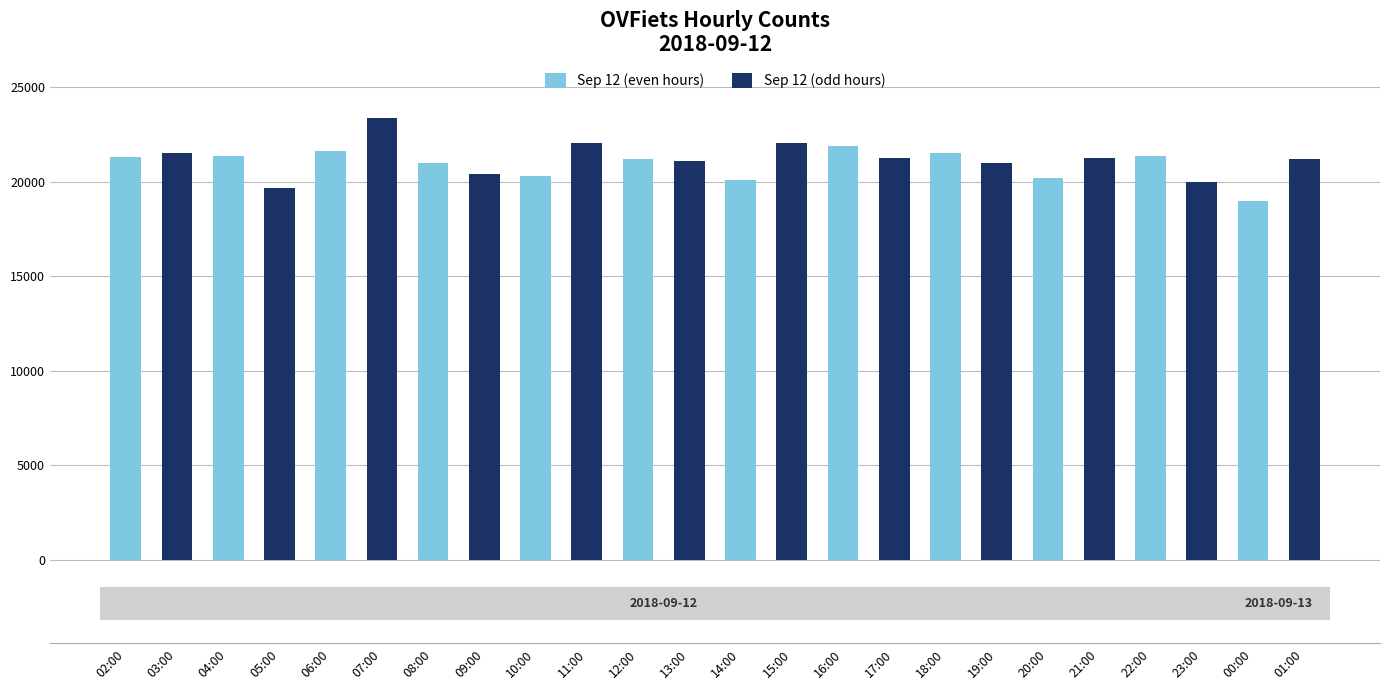

How many series are shown in this chart?

2